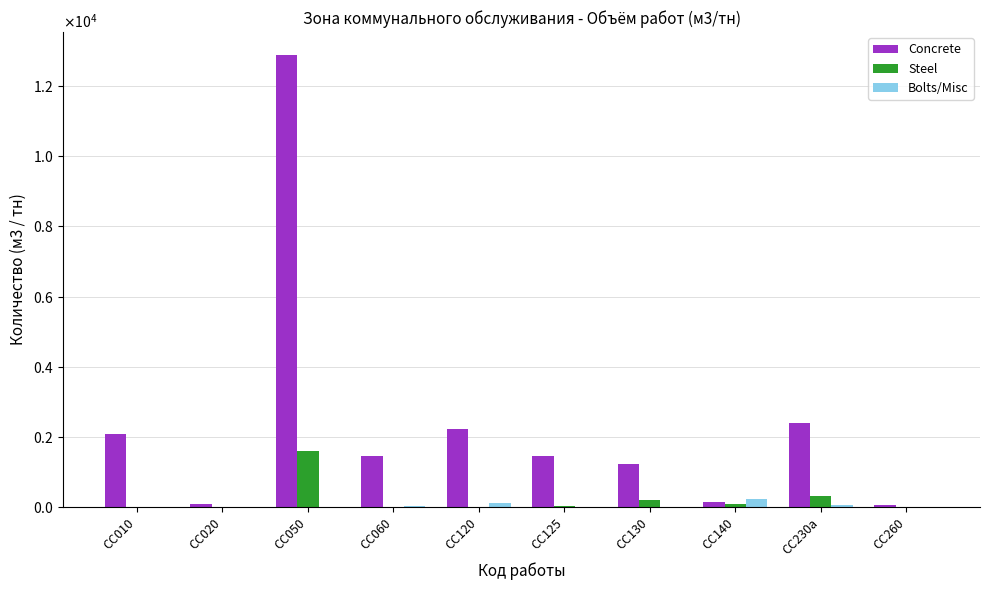

Which series has the largest range (max minus min)?

Concrete